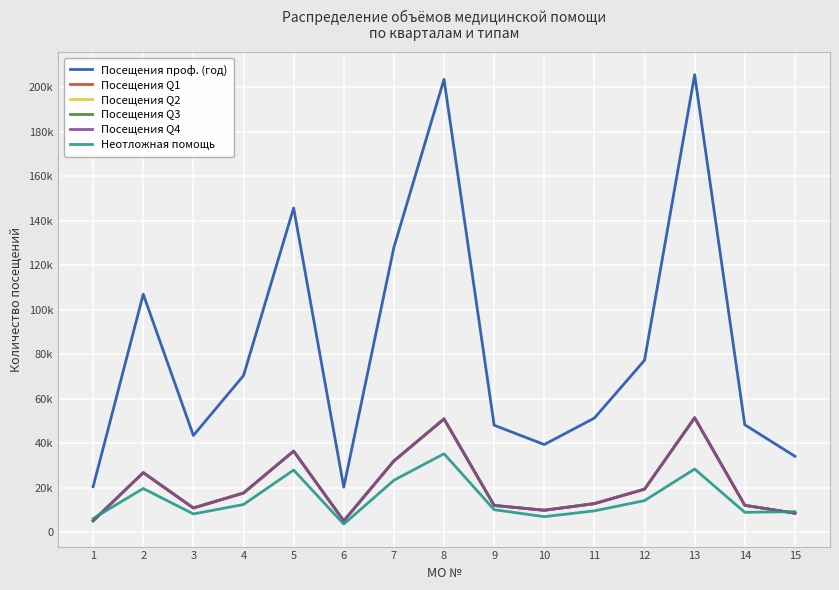

Does the chart have visible grid lines?

Yes